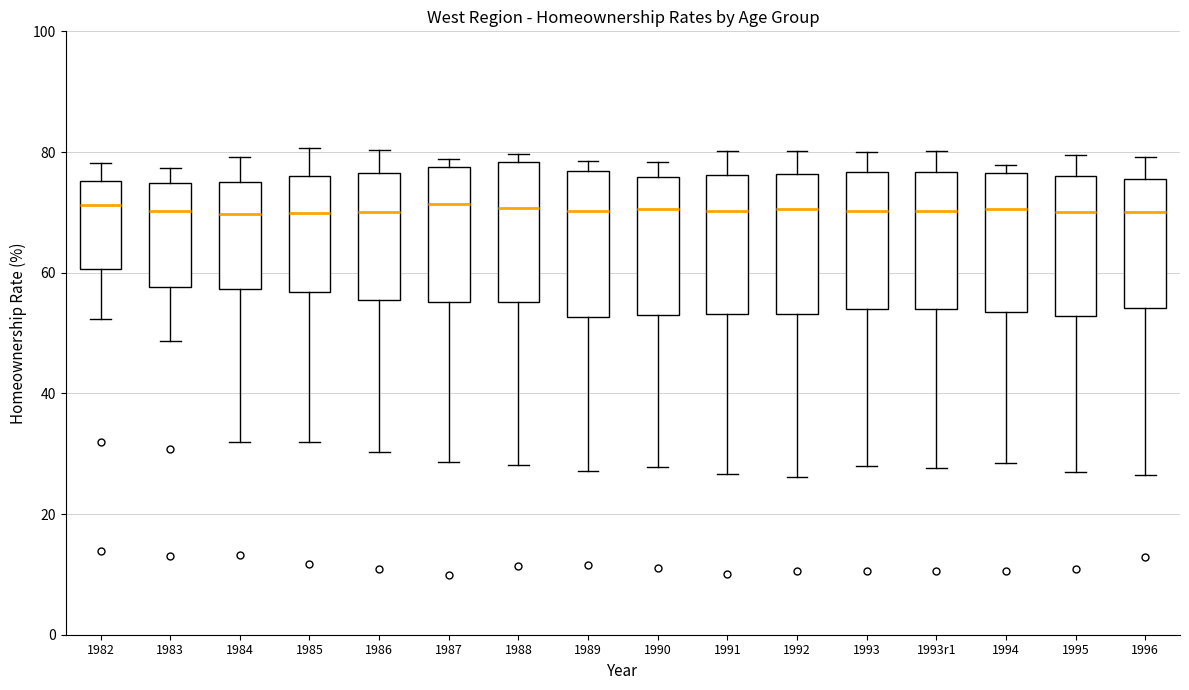

Where does the upper whisker of the box for 1985 end on the y-axis? The values are not printed on the chart, so give them approximately, as read against the axis.

80